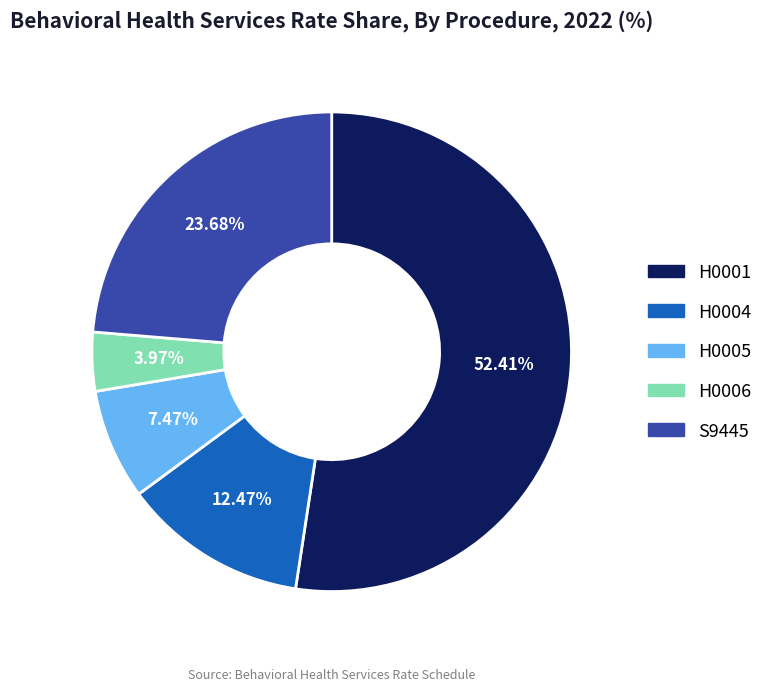

Approximately how many times larger is the value at S9445 compared to H0005?

3.2